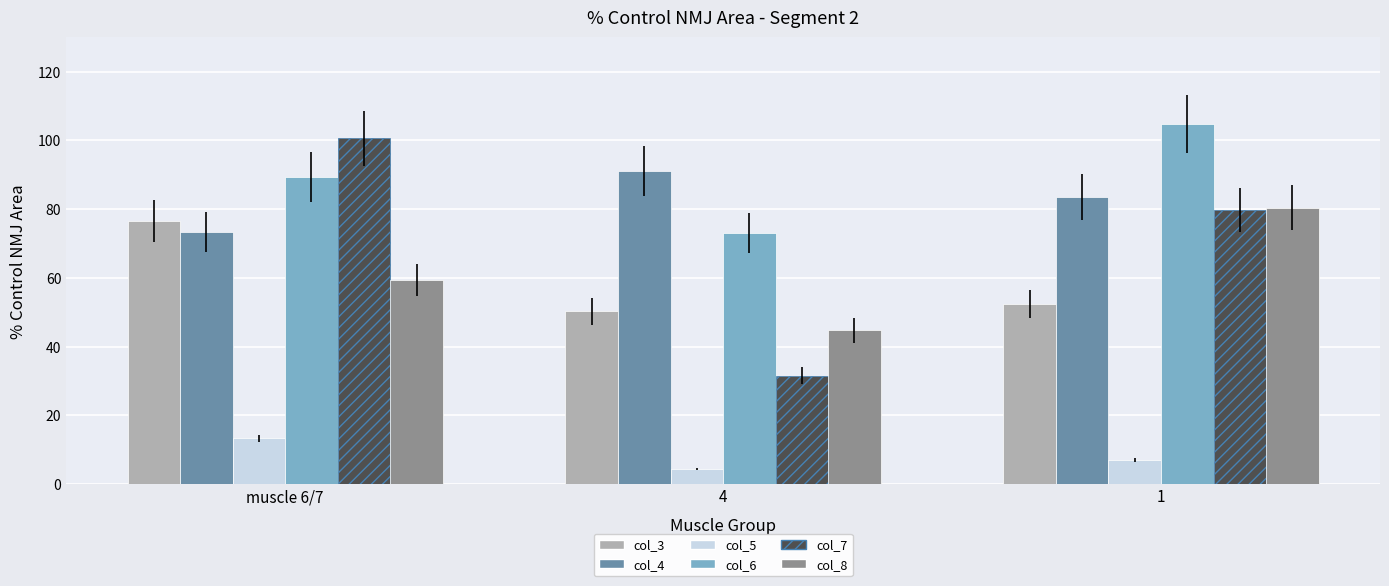

Is it true that col_6 equals 89.3 at muscle 6/7?

True